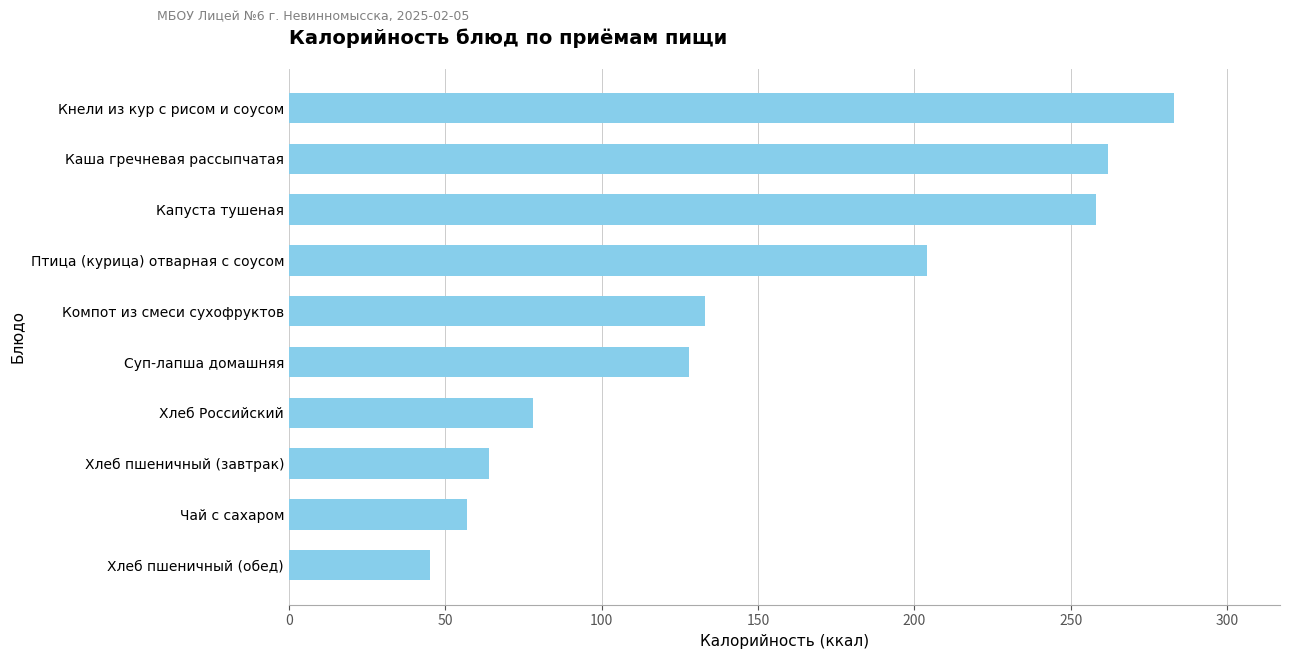

What value does the data have at Хлеб Российский, to the nearest 10?

80